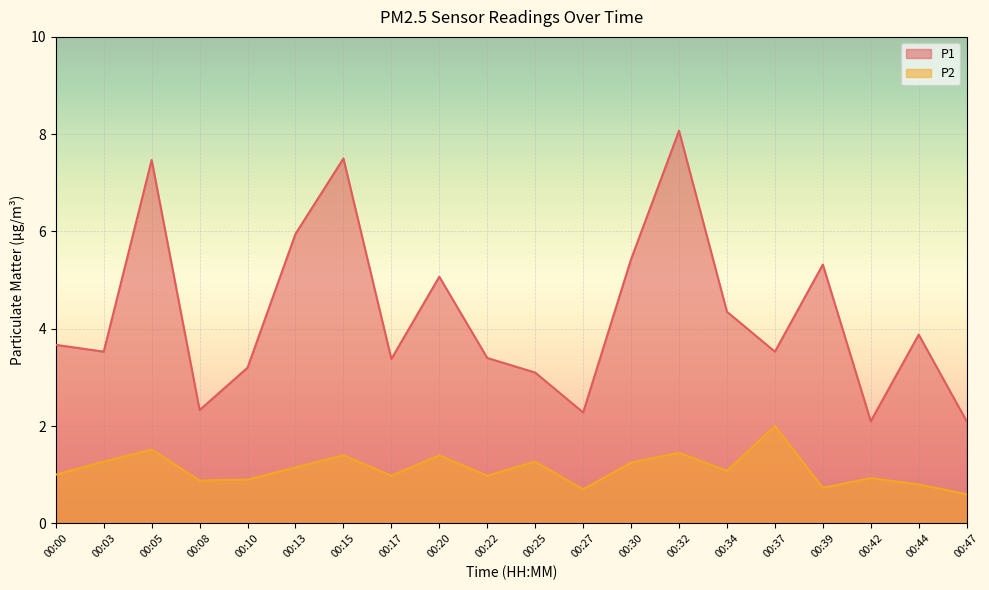

Reading left to right, extract all data points from this chart.

P1: 3.7	3.5	7.5	2.3	3.2	6.0	7.5	3.4	5.1	3.4	3.1	2.3	5.4	8.1	4.3	3.5	5.3	2.1	3.9	2.1
P2: 1.0	1.3	1.5	0.9	0.9	1.1	1.4	1.0	1.4	1.0	1.3	0.7	1.2	1.4	1.1	2.0	0.7	0.9	0.8	0.6